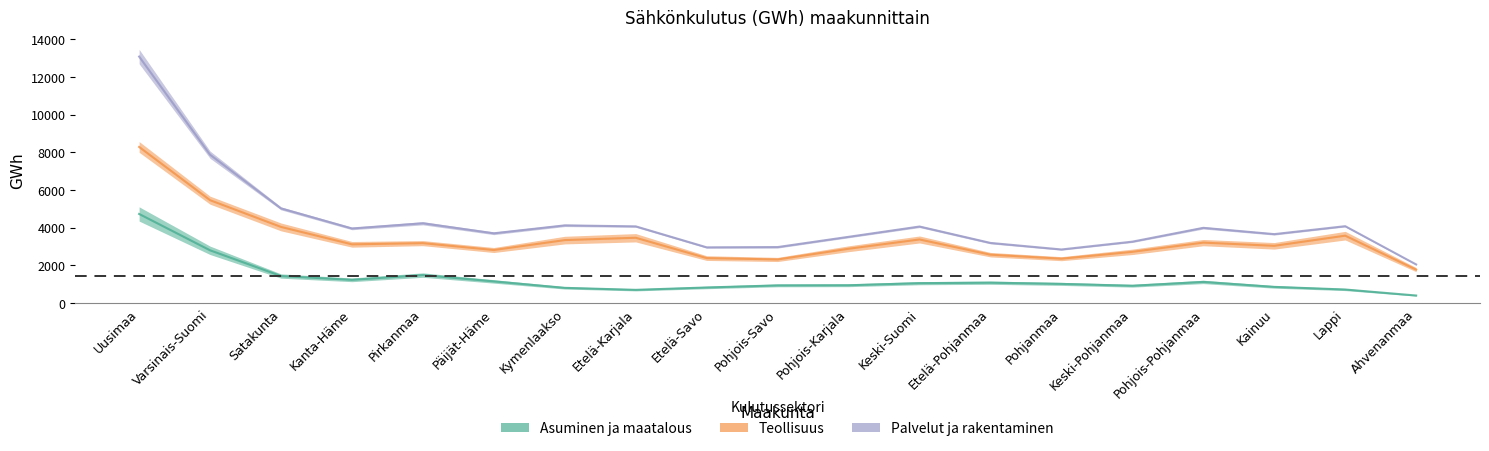

True or false: Asuminen ja maatalous and Teollisuus intersect in this chart.

False